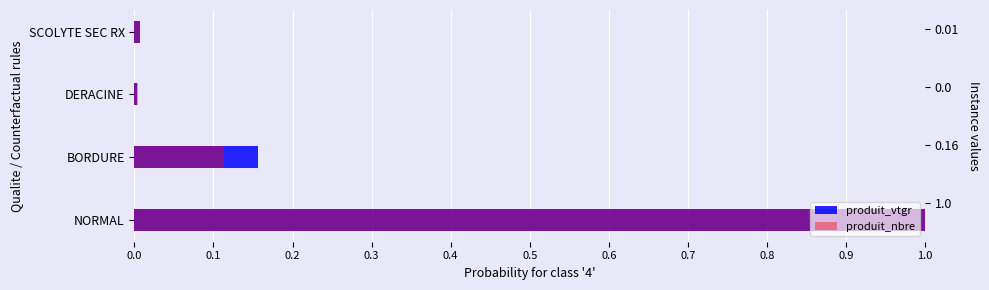

Which series changed the most between BORDURE and DERACINE?

produit_vtgr